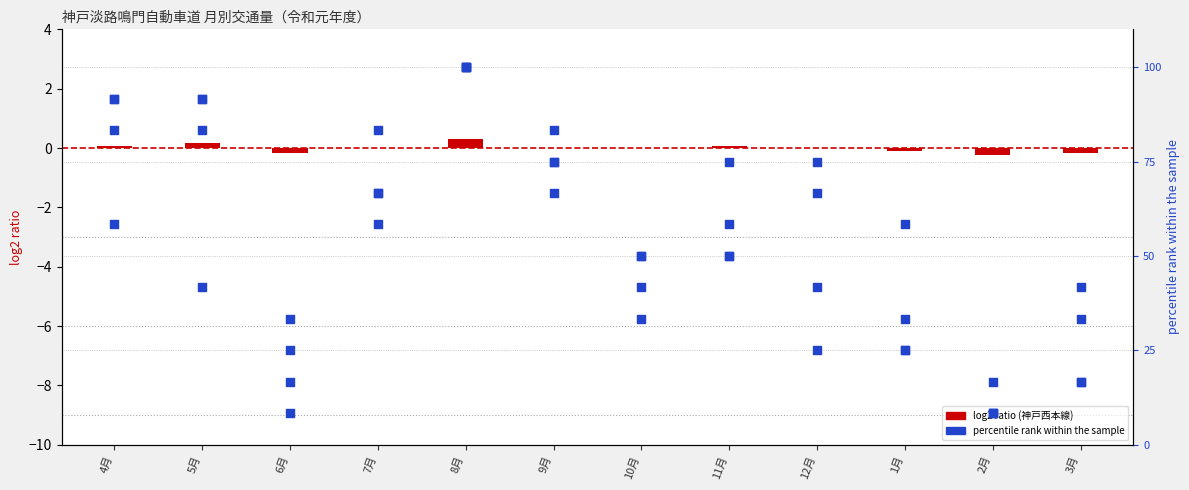

Which series has the largest Y range (max minus min)?

布施畑